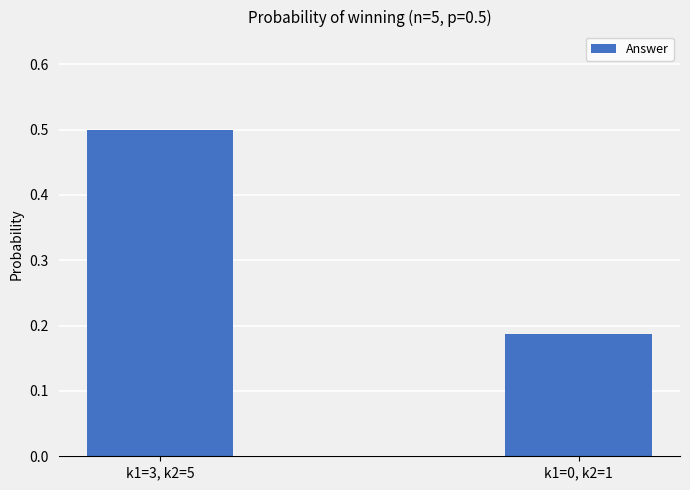

Which category has the highest value across all series?

k1=3, k2=5